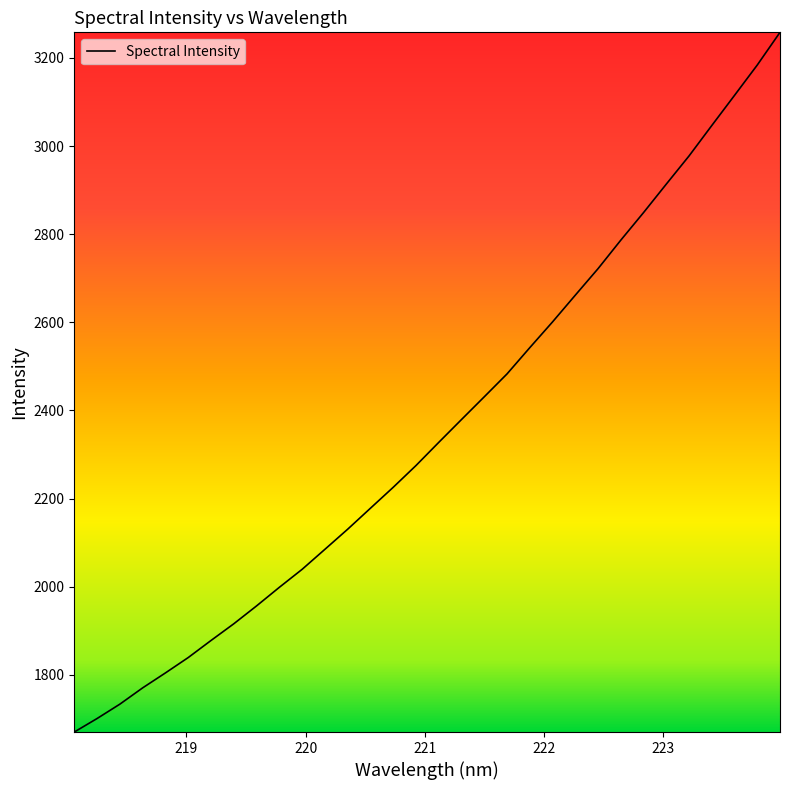

What is the minimum value shown in the chart?

1670.0